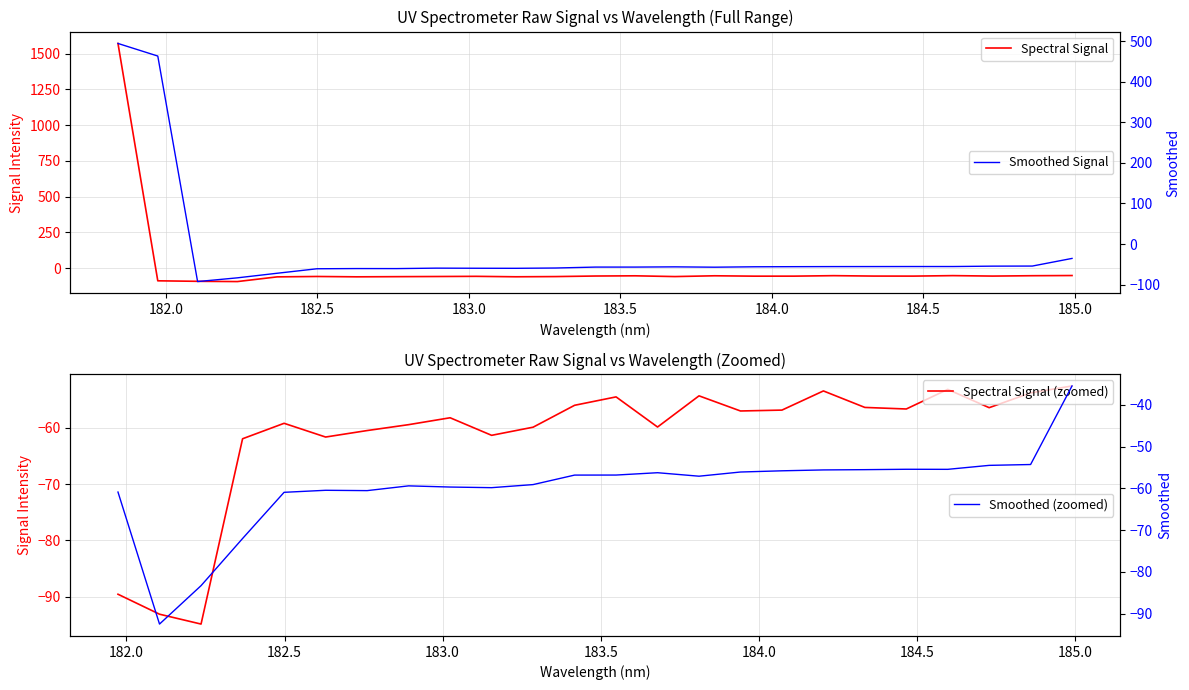

What is the highest value of the Smoothed Signal series?

494.1